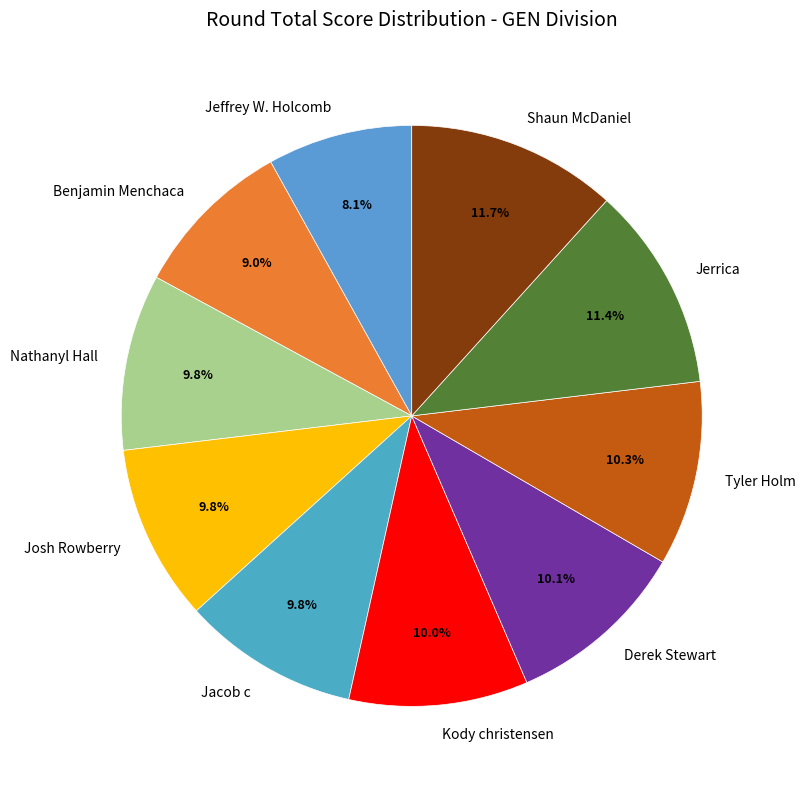

Is the sum of Derek Stewart and Shaun McDaniel greater than half?

No